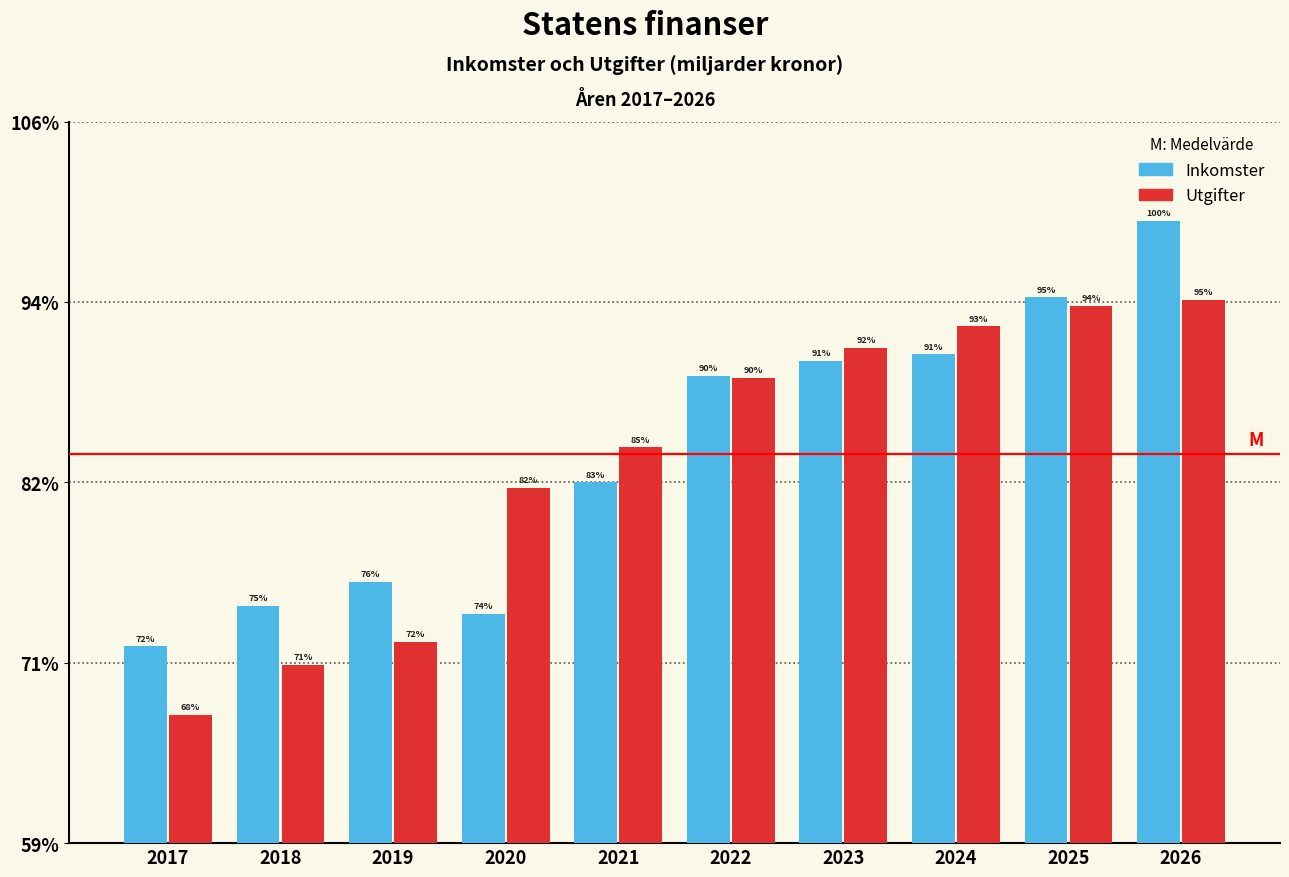

What are all the series names shown in the legend?

Inkomster, Utgifter